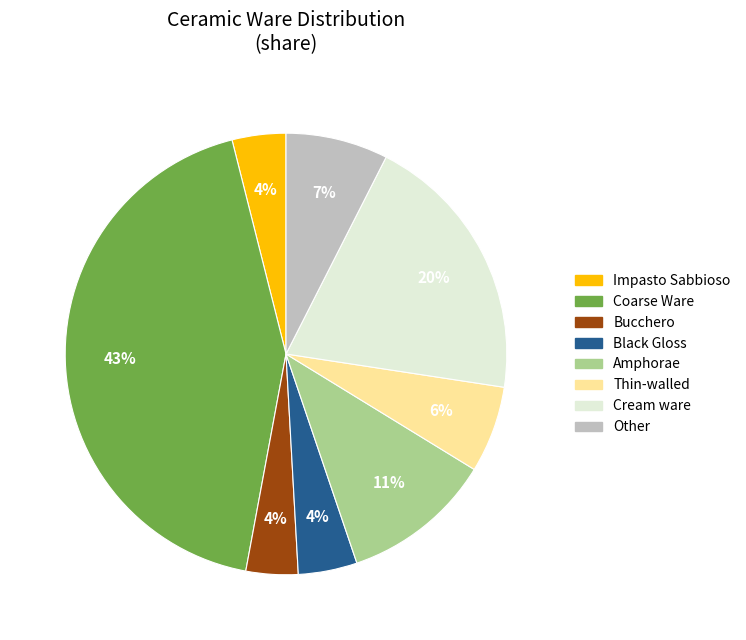

To the nearest percent, what is the difference between the largest and smallest slice percentages?

39%